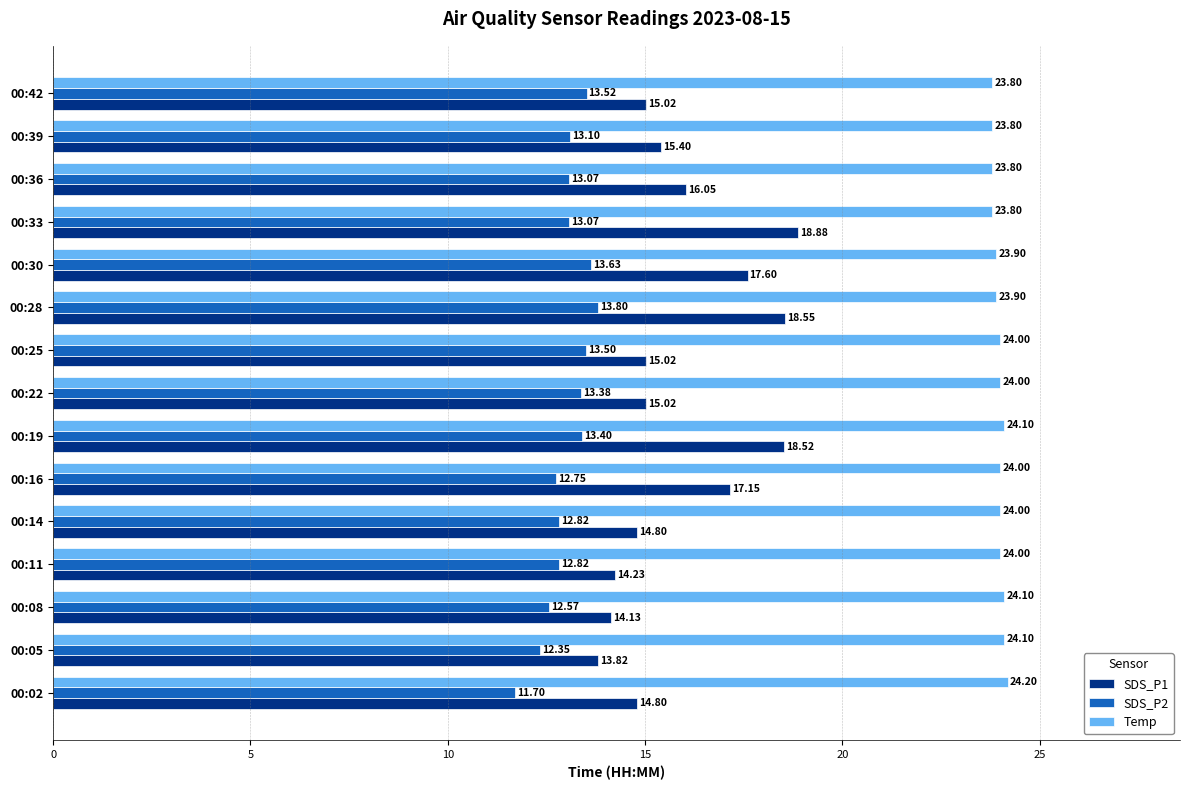

At how many categories does at least one series exceed 11?

15